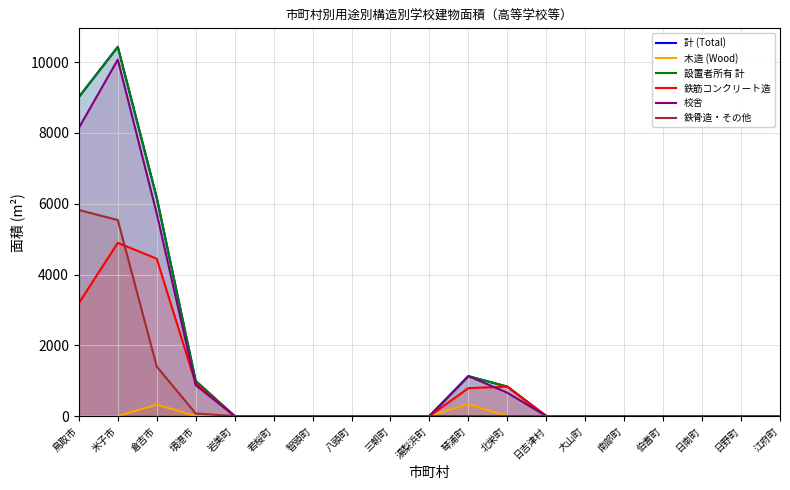

What is the label of the 18th point from the right?

米子市